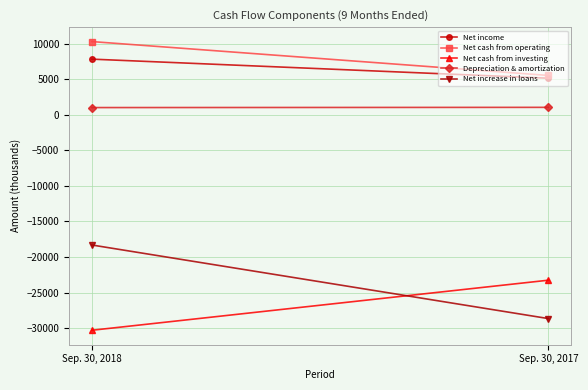

Which label corresponds to the largest value in the chart?

Sep. 30, 2018